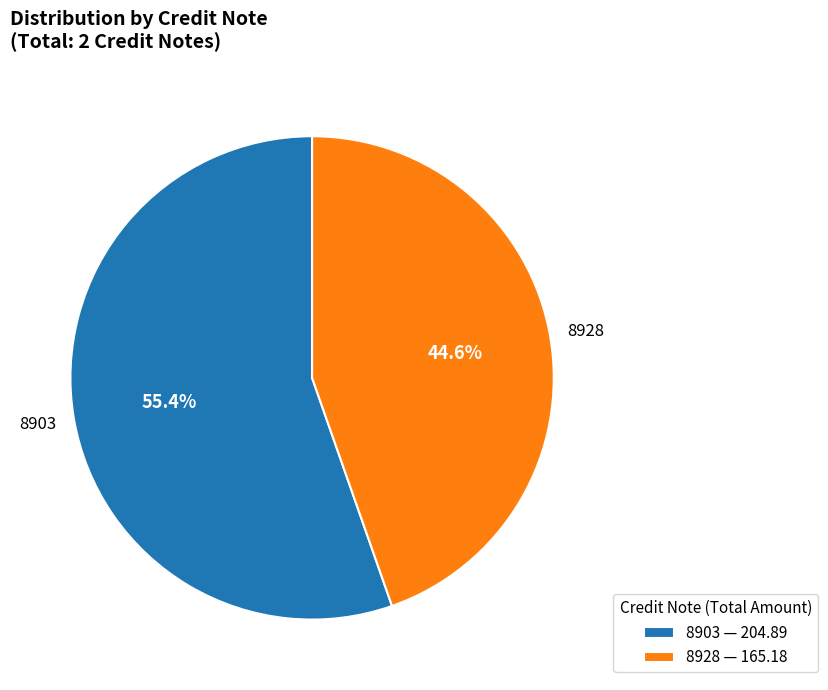

What is the smallest slice in the pie chart?

8928